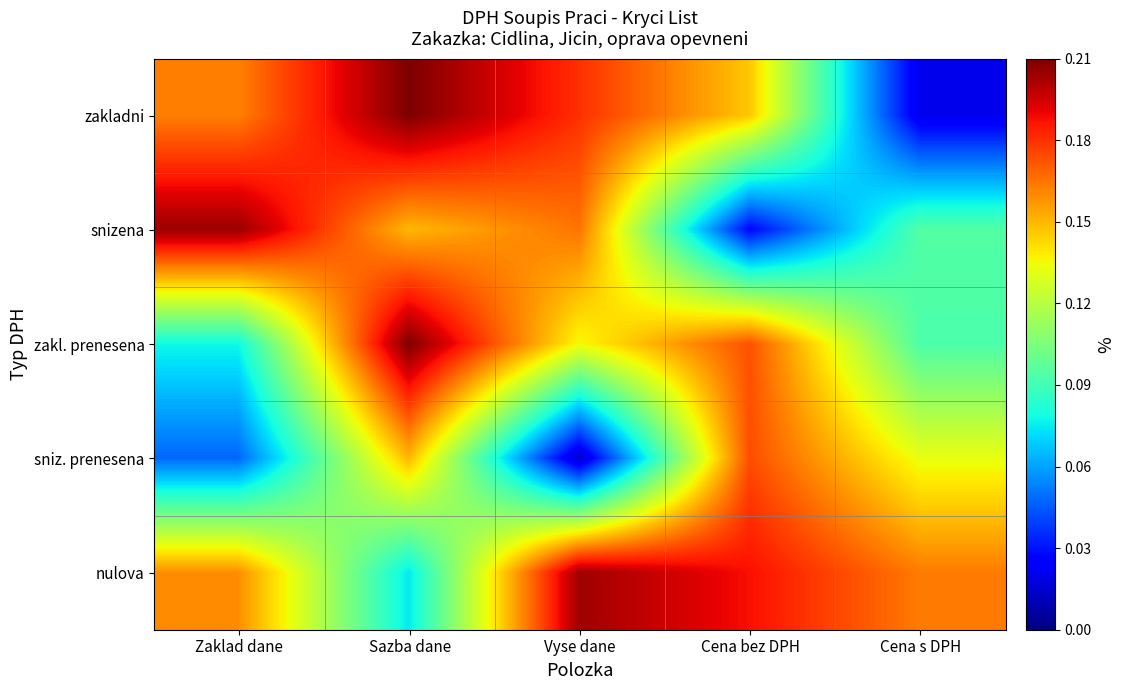

Reading right to left, transcribe all the data shown in this chart.

zakladni: Cena s DPH=0.0	Cena bez DPH=0.1	Vyse dane=0.2	Sazba dane=0.2	Zaklad dane=0.2
snizena: Cena s DPH=0.1	Cena bez DPH=0.0	Vyse dane=0.2	Sazba dane=0.1	Zaklad dane=0.2
zakl. prenesena: Cena s DPH=0.1	Cena bez DPH=0.2	Vyse dane=0.1	Sazba dane=0.2	Zaklad dane=0.1
sniz. prenesena: Cena s DPH=0.1	Cena bez DPH=0.2	Vyse dane=0.0	Sazba dane=0.1	Zaklad dane=0.0
nulova: Cena s DPH=0.2	Cena bez DPH=0.2	Vyse dane=0.2	Sazba dane=0.1	Zaklad dane=0.2